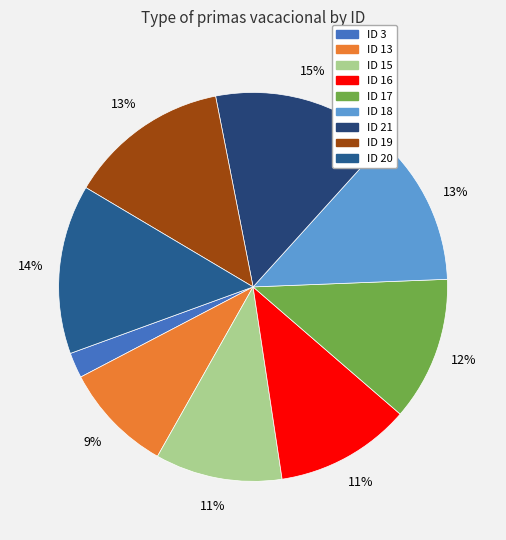

Does ID 18 account for over 50% of the chart?

No